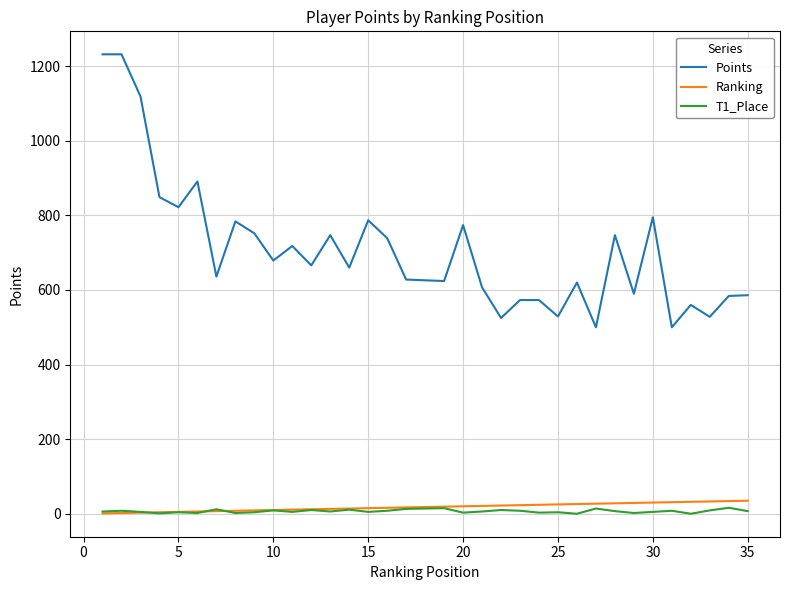

True or false: Points has more than 0 points higher than both neighbors.

True